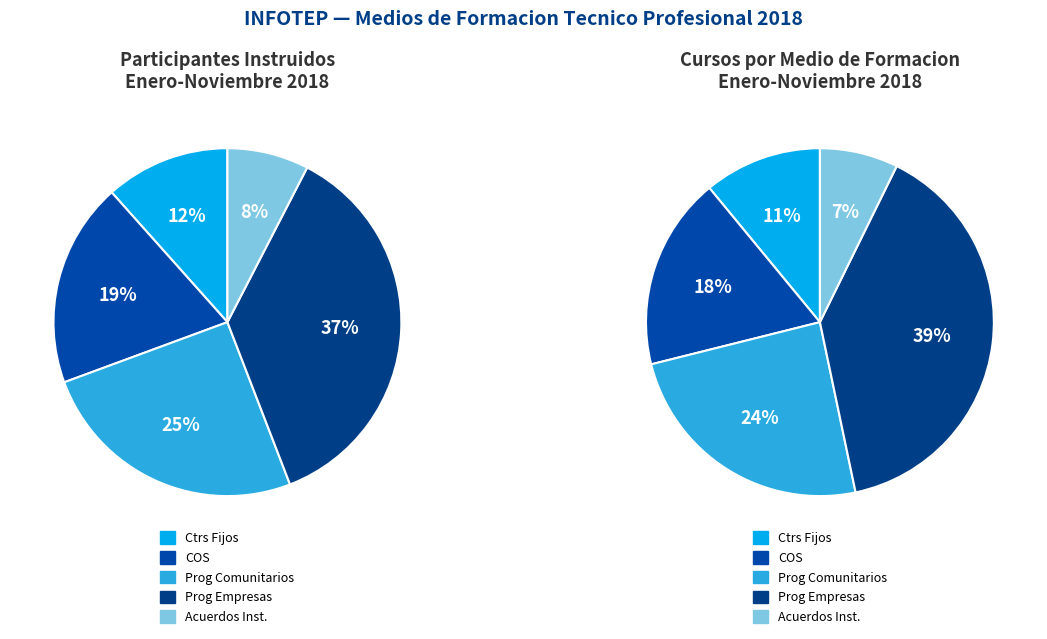

How many segments does this pie chart have?

5